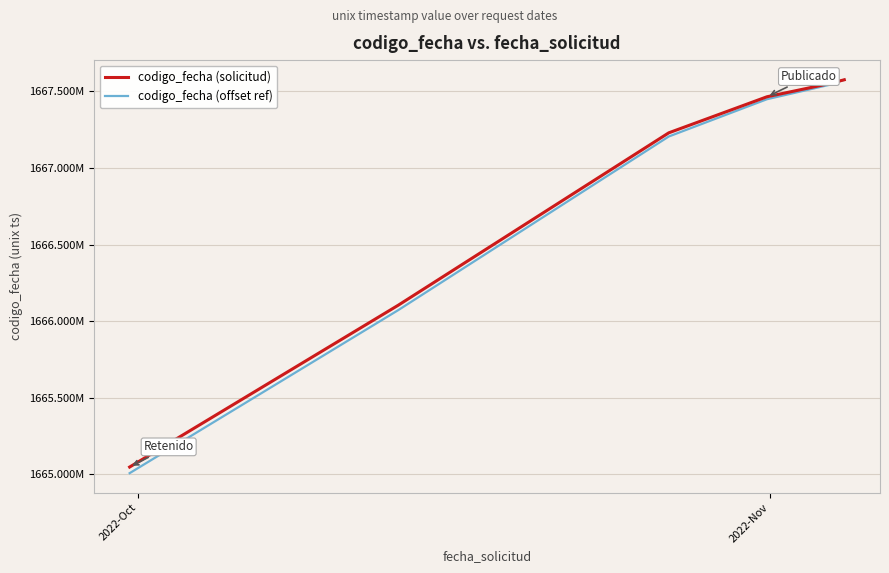

Does the chart have visible grid lines?

Yes